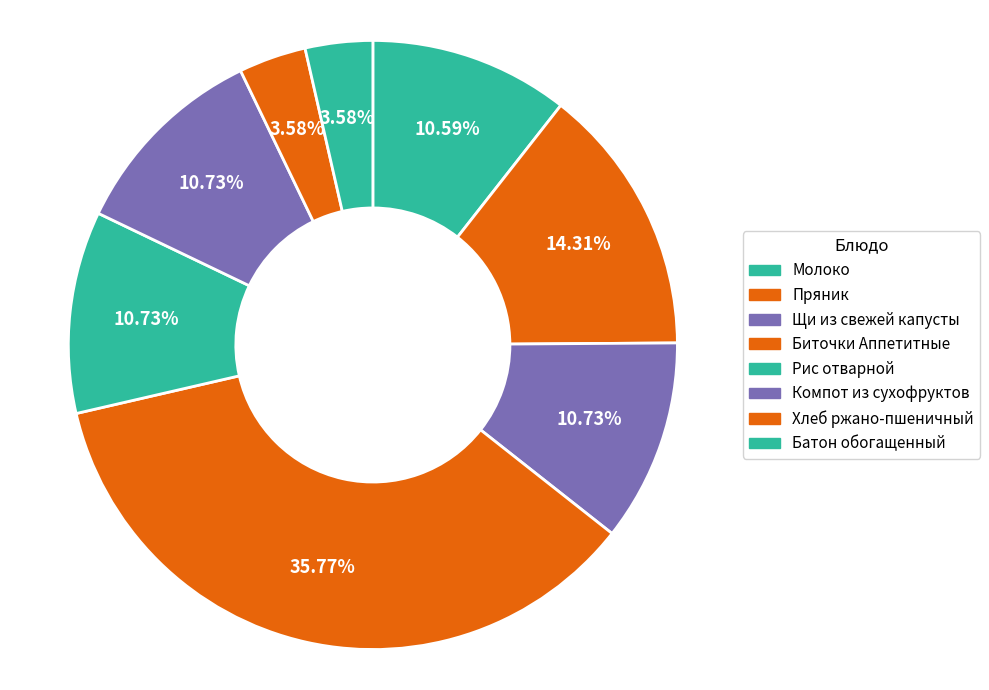

To the nearest percent, what percentage of the pie is Компот из сухофруктов?

11%